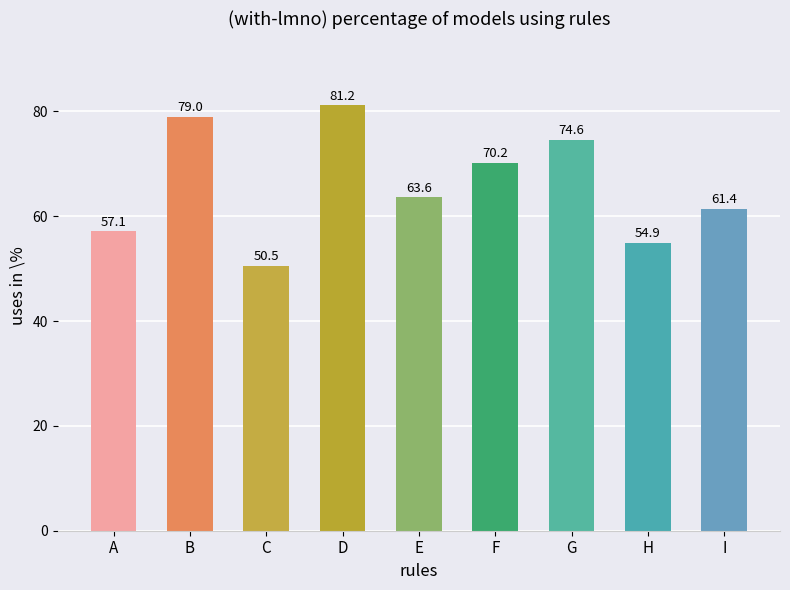

What is the value of the 7th bar from the left?

74.6